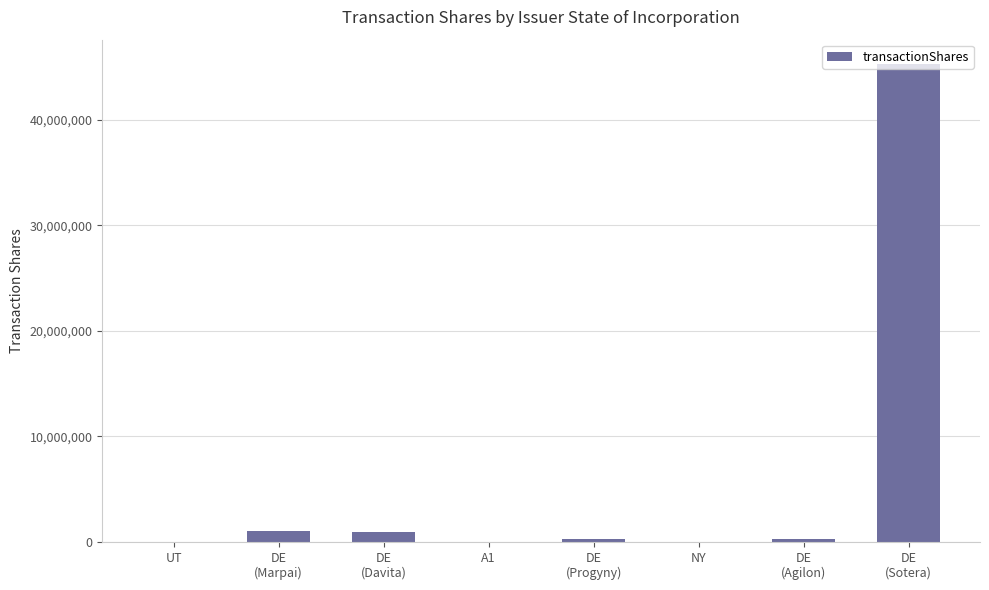

What is the sum of all values?

47860295